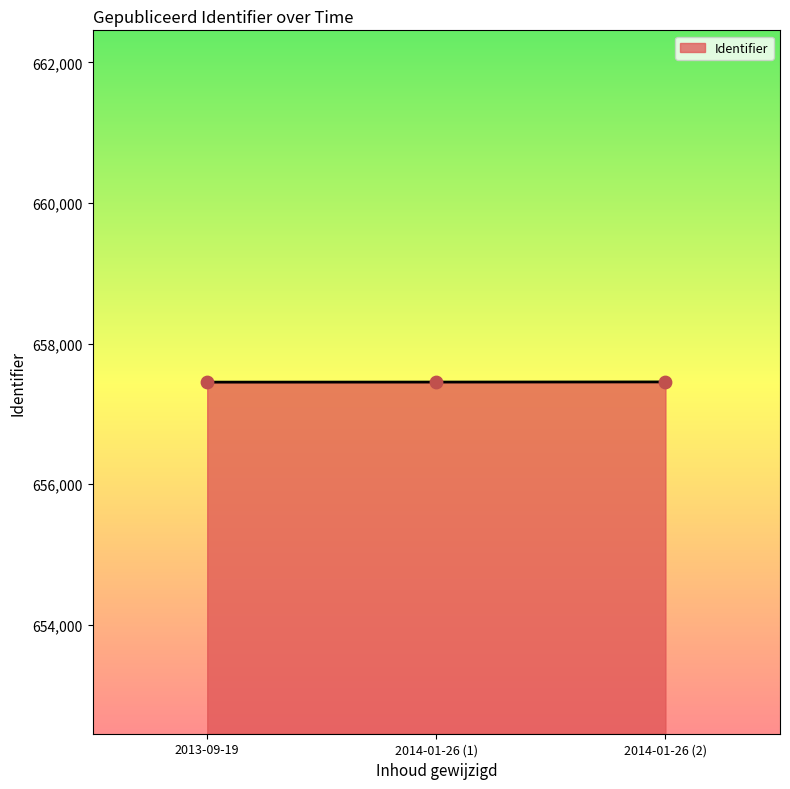

What is the change in value from 2014-01-26 (1) to 2014-01-26 (2)?

+2